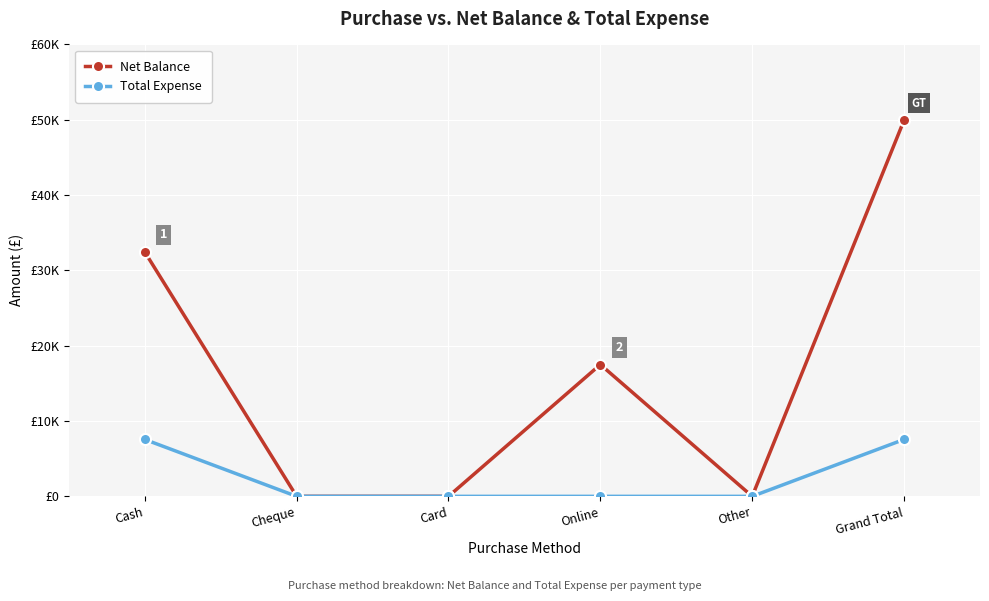

True or false: Net Balance has more than 0 points higher than both neighbors.

True